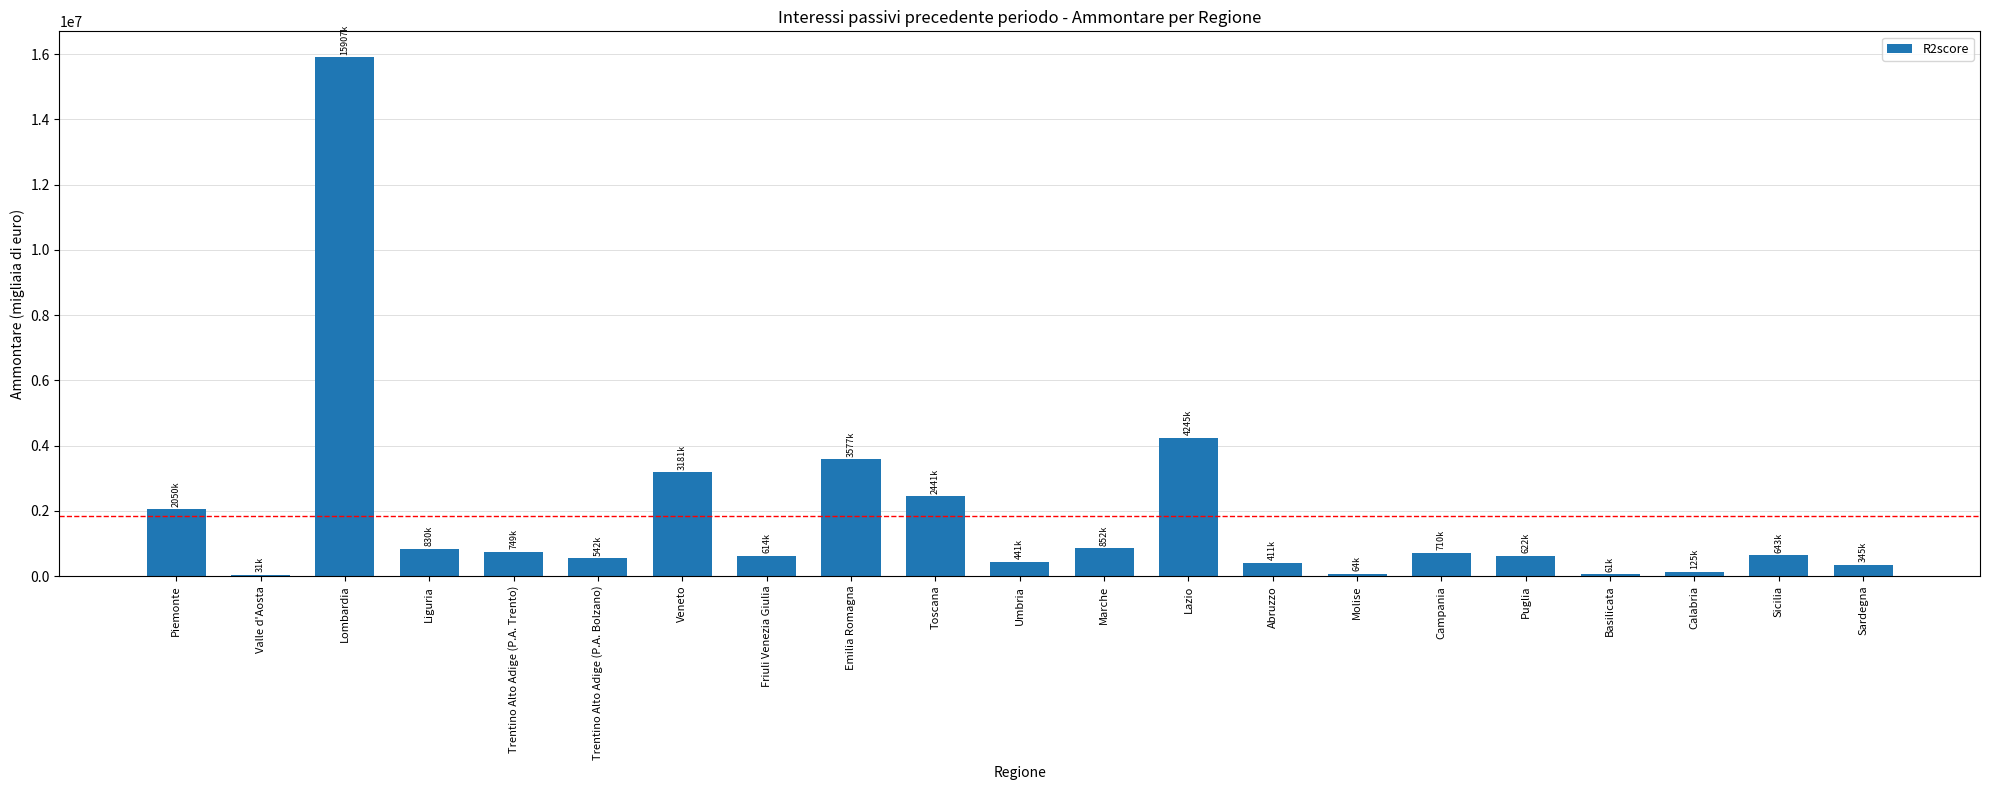

True or false: the data shows 2049600 at Piemonte.

True